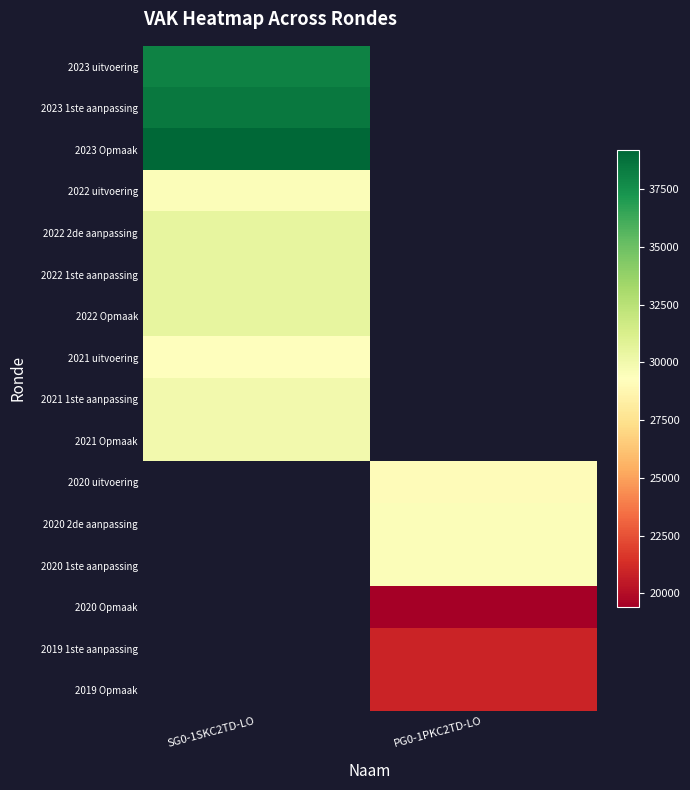

List the series in order of their peak value, lowest first.

2021 uitvoering, 2022 uitvoering, 2021 1ste aanpassing, 2021 Opmaak, 2022 2de aanpassing, 2022 1ste aanpassing, 2022 Opmaak, 2023 uitvoering, 2023 1ste aanpassing, 2023 Opmaak, 2020 uitvoering, 2020 2de aanpassing, 2020 1ste aanpassing, 2020 Opmaak, 2019 1ste aanpassing, 2019 Opmaak